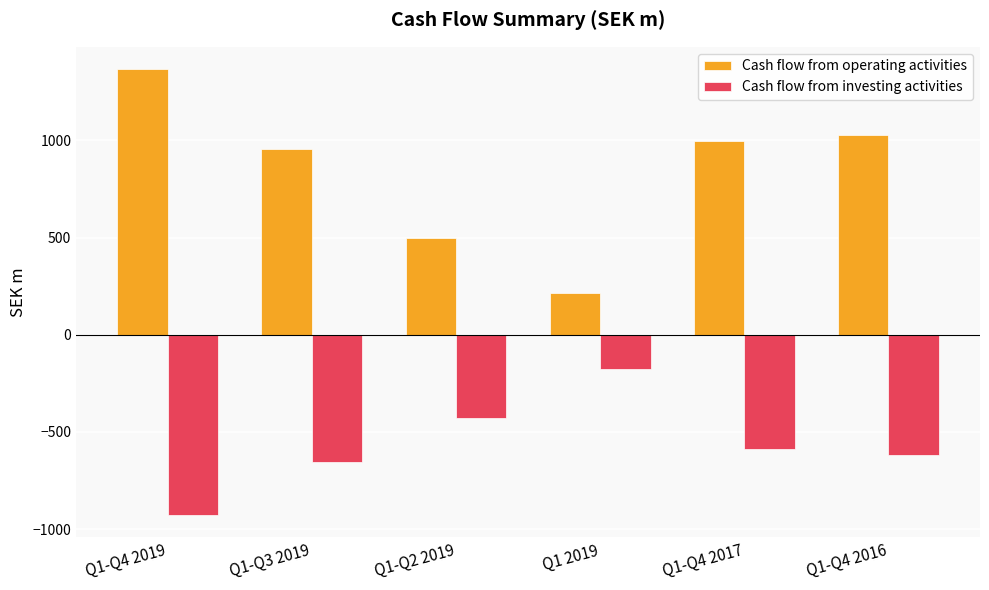

How many bars are there in total?

12